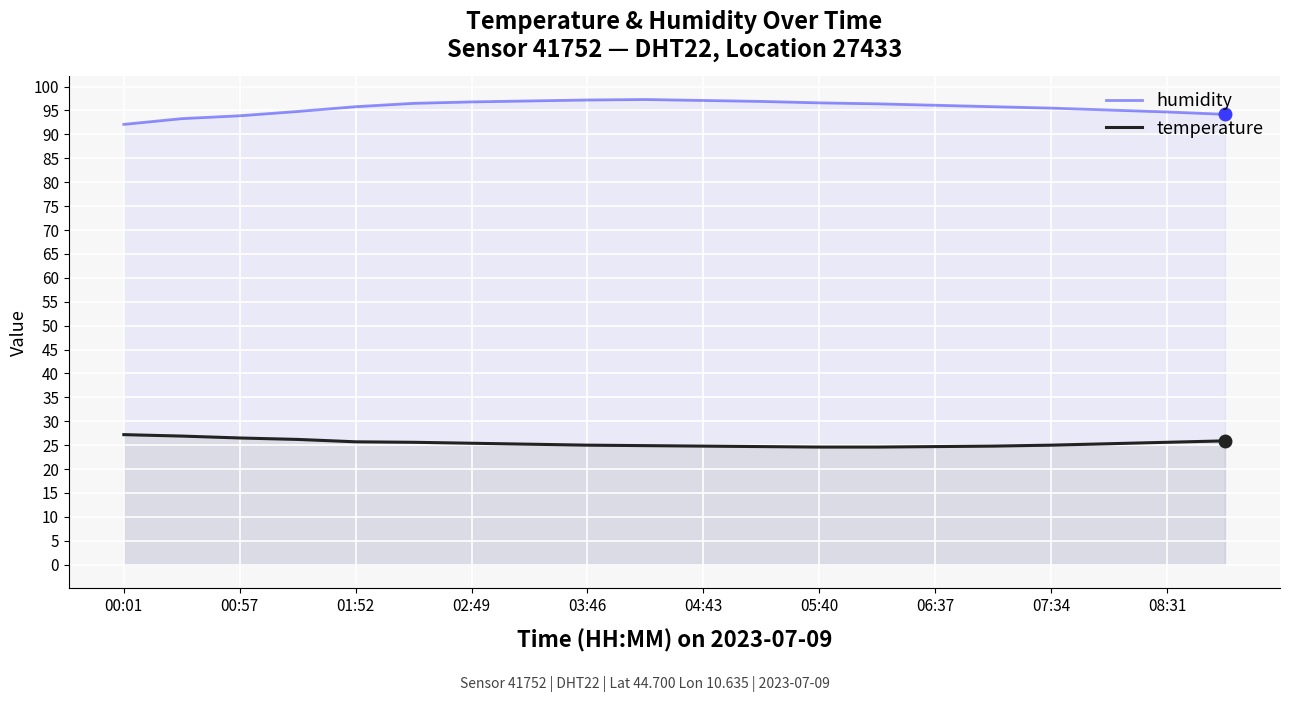

What is the maximum value for humidity?

97.3